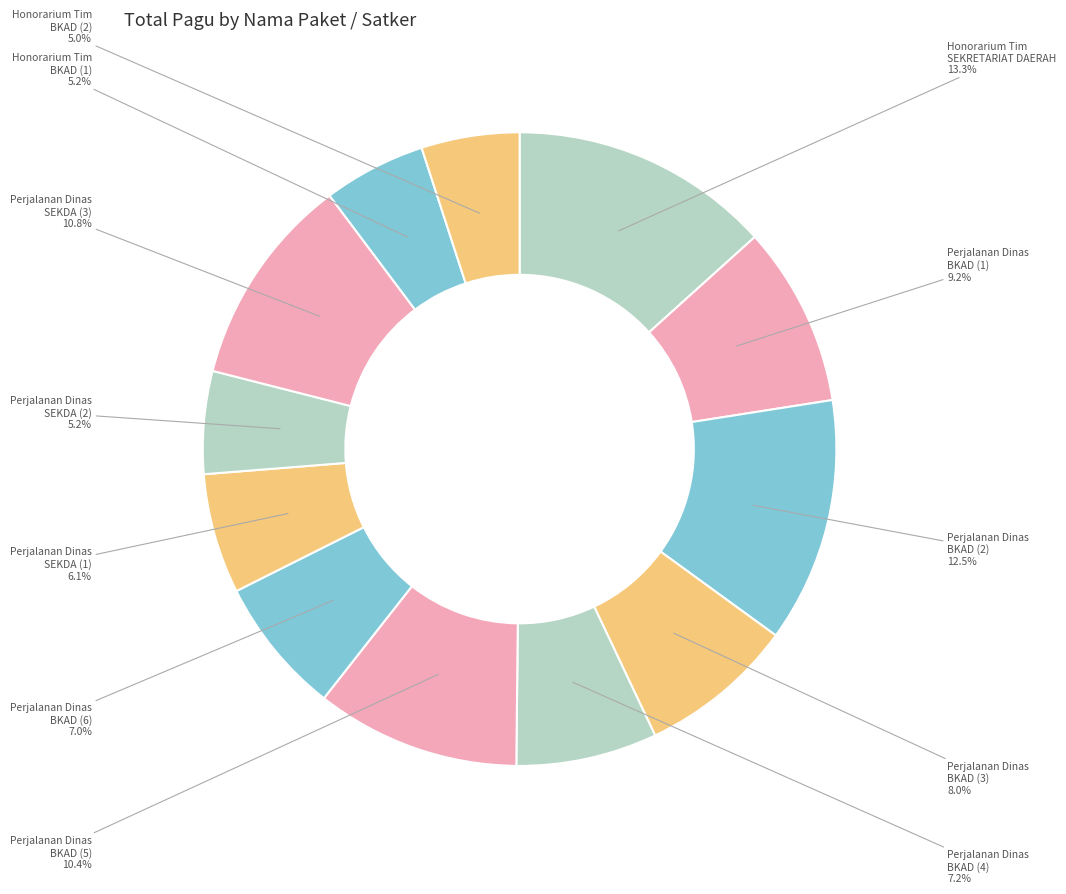

Which slice is the largest?

Honorarium Tim SEKRETARIAT DAERAH